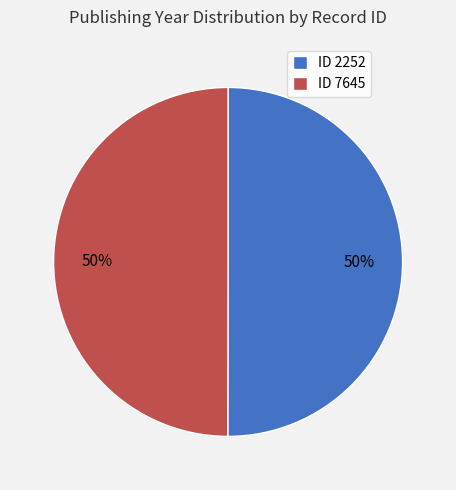

How many slices are in this pie chart?

2